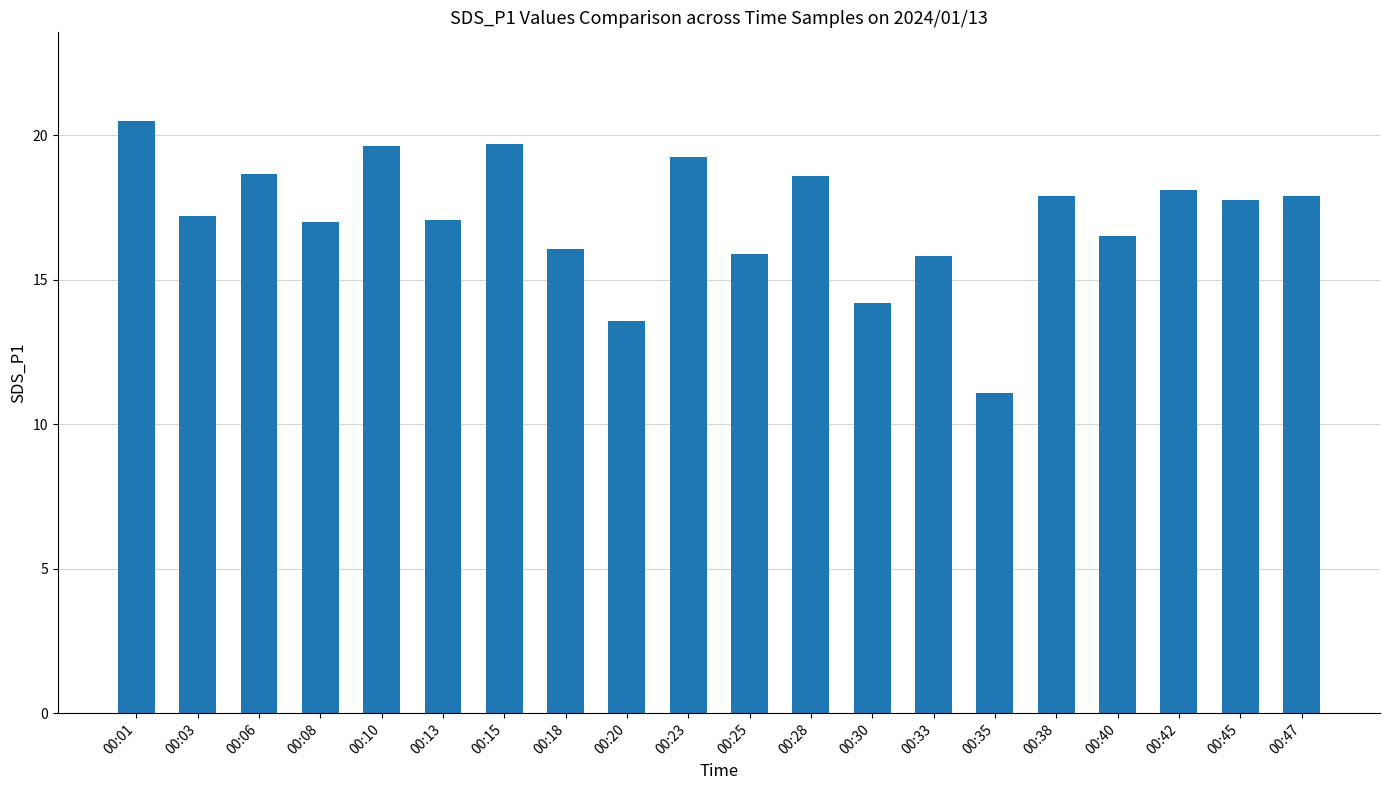

What is the approximate value at 00:13?

17.1